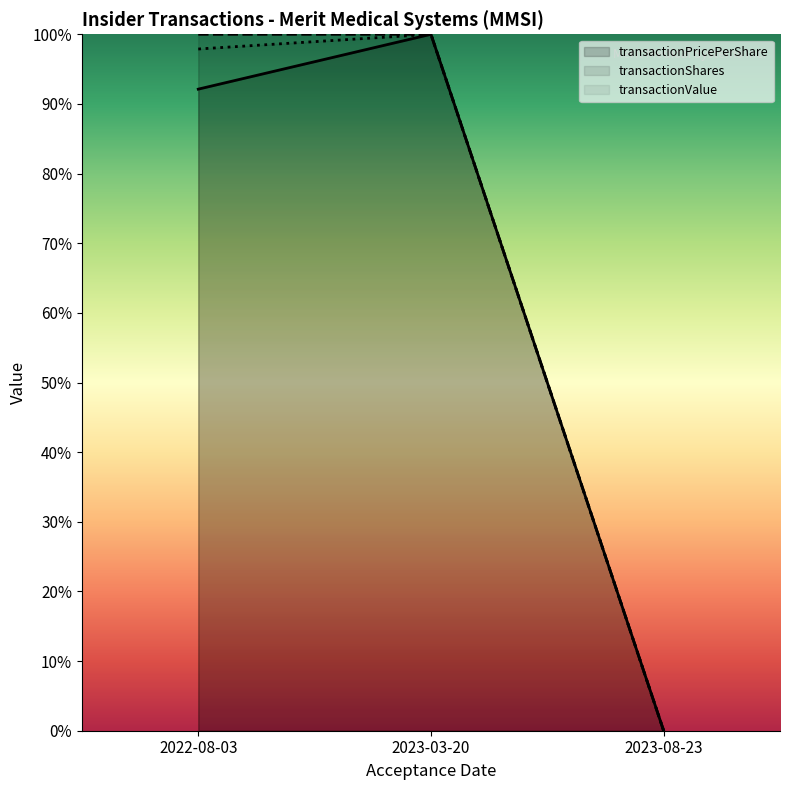

What position from the right is 2023-03-20?

2